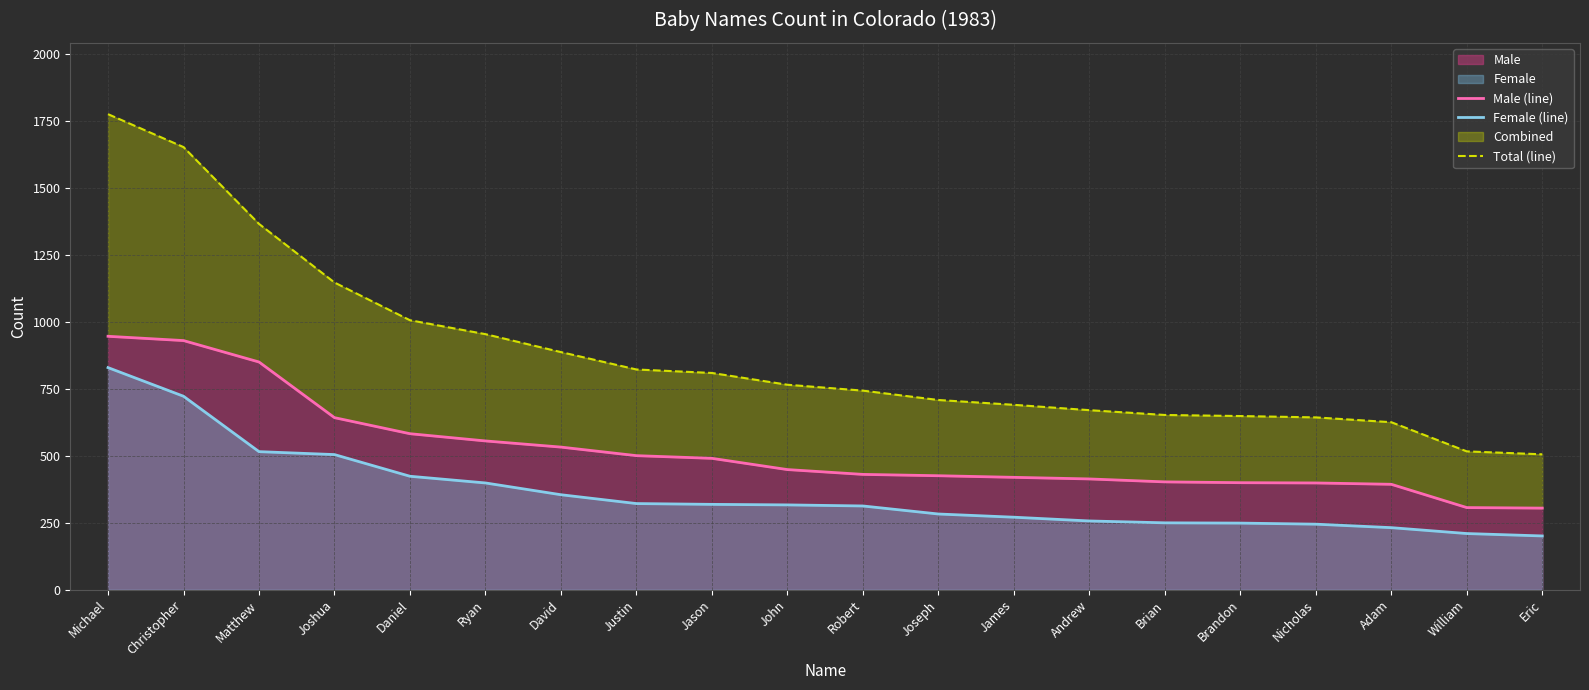

What is the difference between the highest and lowest values at Michael?

947